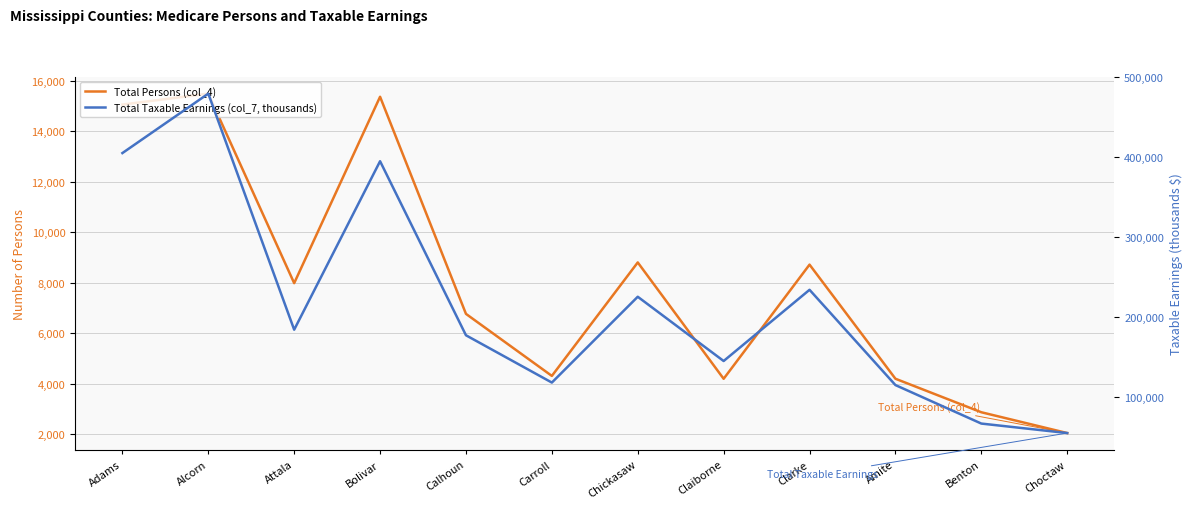

In Total Persons (col_4), how many points are higher than both neighbors (excluding endpoints)?

4